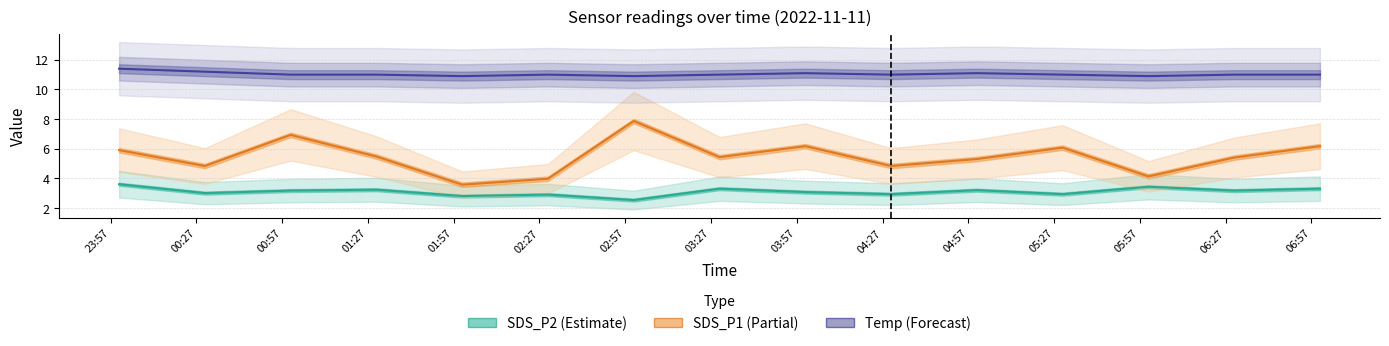

True or false: SDS_P2 (line) and Temp (line) intersect in this chart.

False